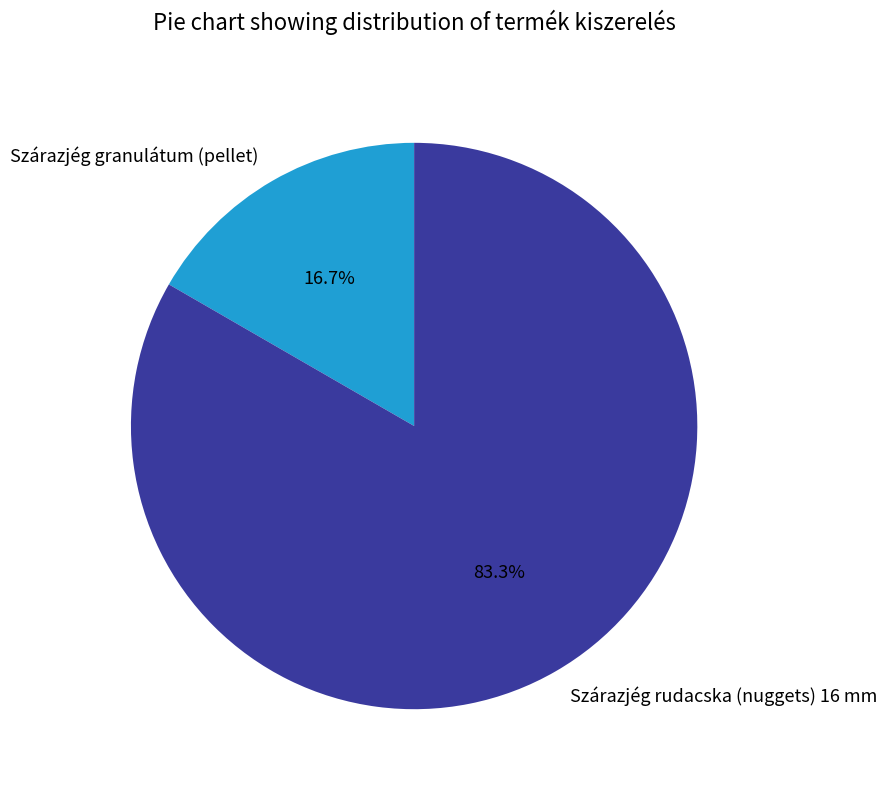

To the nearest percent, what portion does Szárazjég rudacska (nuggets) 16 mm represent?

83%